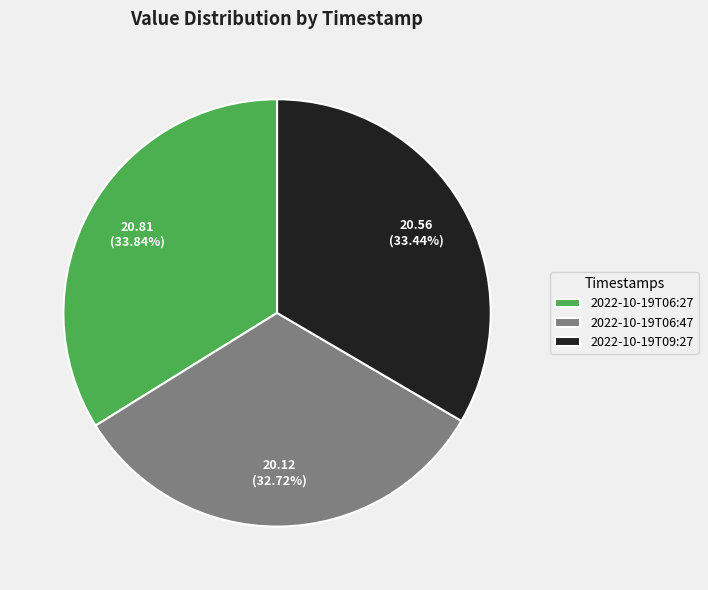

What percentage is the 2022-10-19T09:27 slice, to the nearest percent?

33%